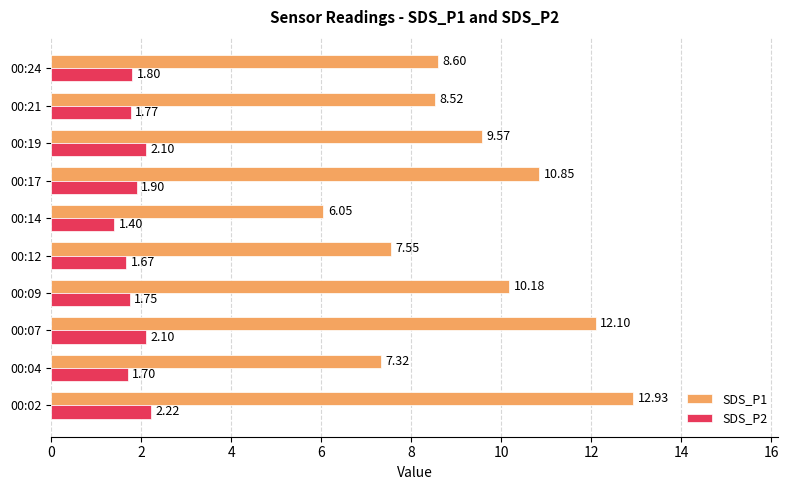

List the series in order of their overall mean, lowest first.

SDS_P2, SDS_P1